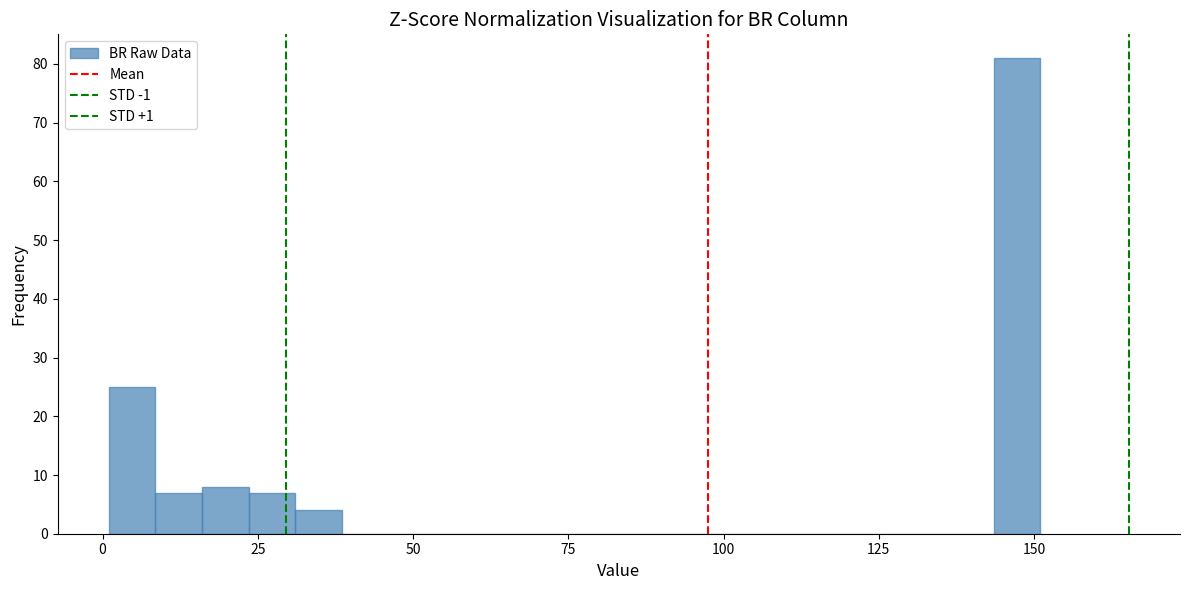

Read against the x-axis, roughly where is the centre of the tallest bar?

145